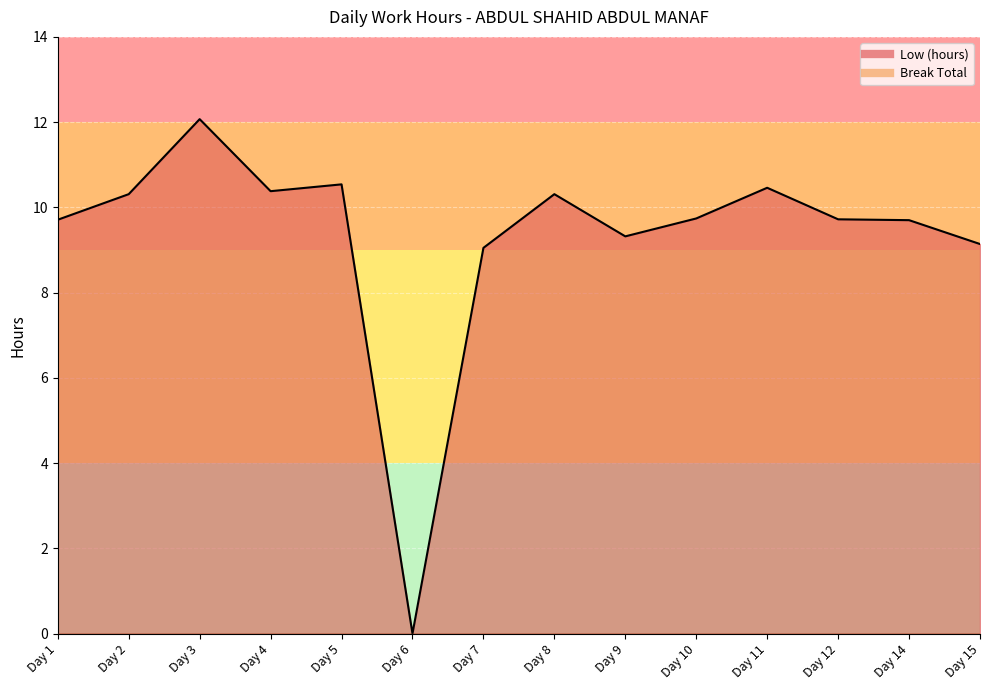

Which label corresponds to the smallest value in the chart?

Day 6